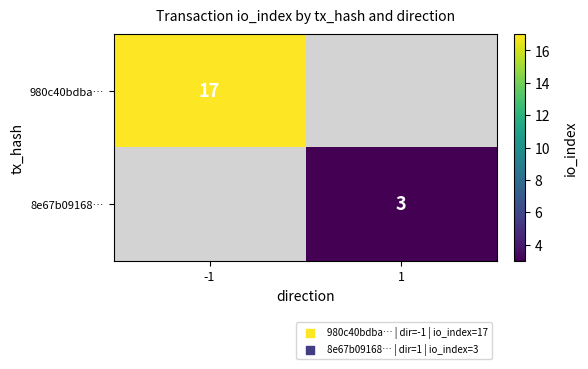

Is it true that 980c40bdba… equals 4.0 at -1?

False